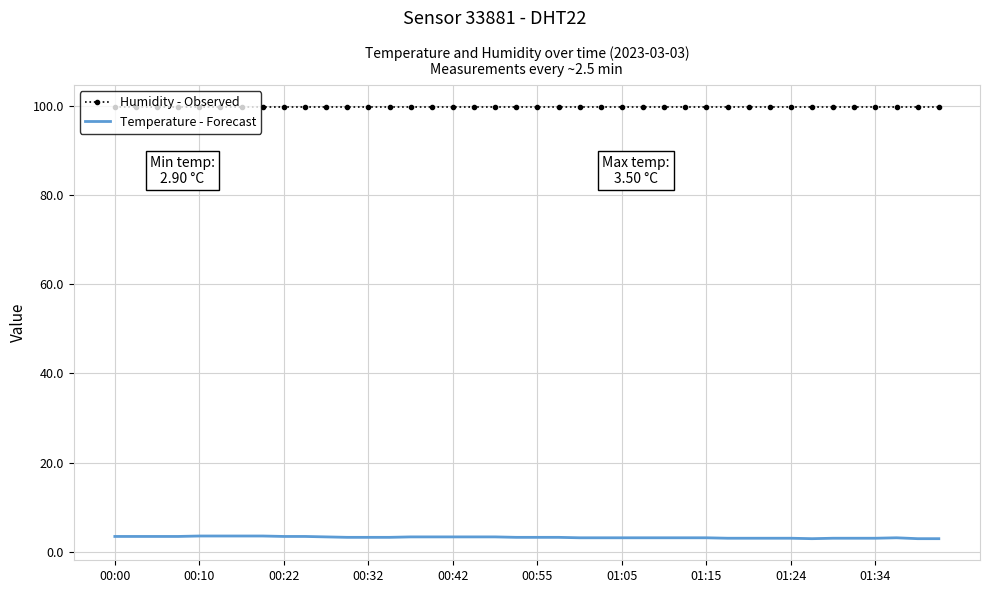

Rank the series by their maximum value, from highest to lowest.

Humidity - Observed, Temperature - Forecast